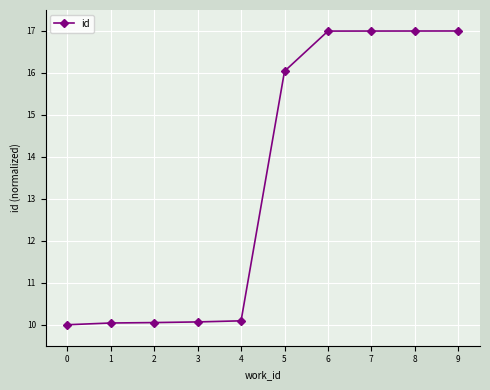

What is the maximum value shown in the chart?

17.0